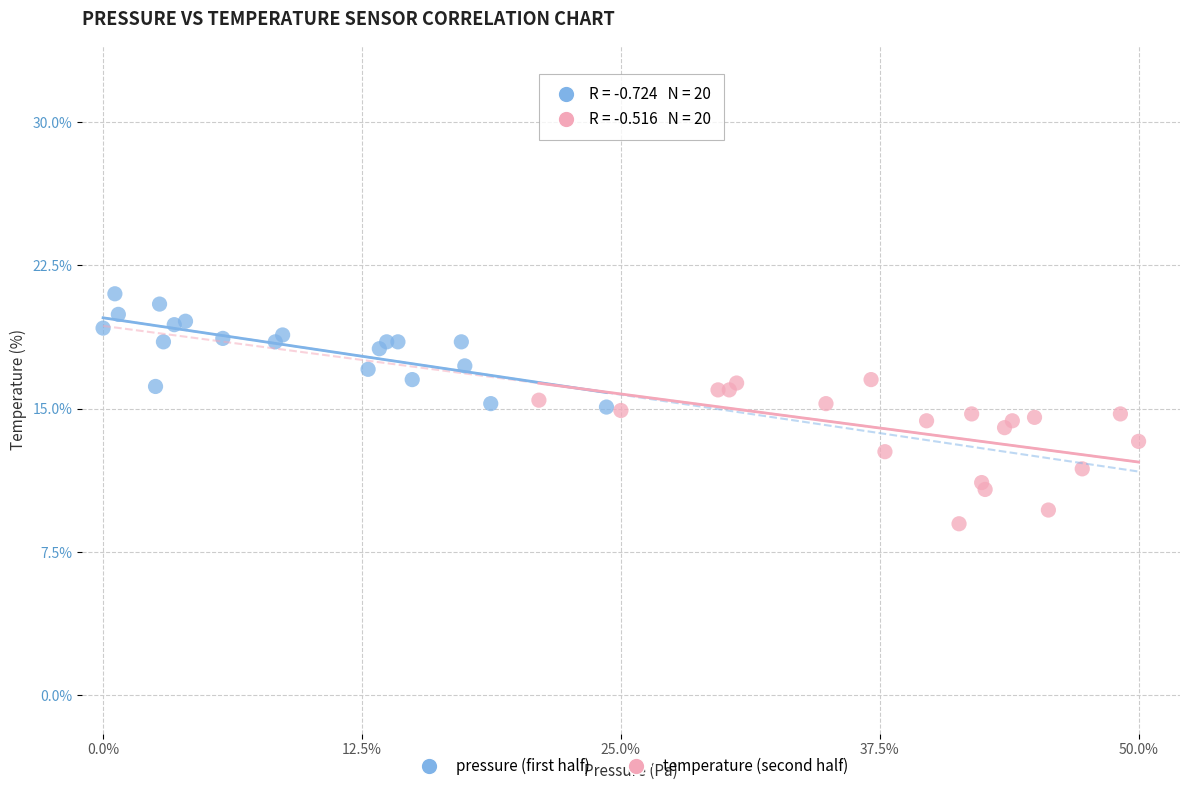

Which series contains the highest Y value?

pressure (first half)